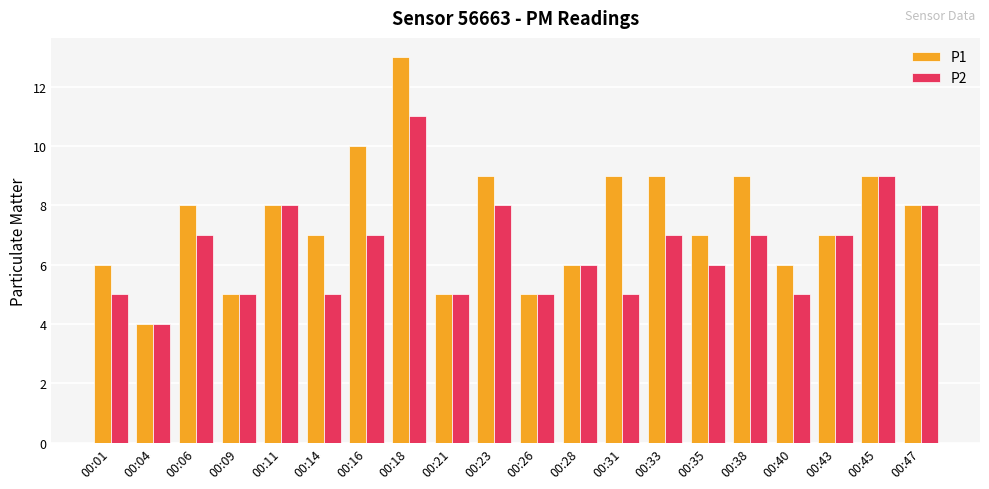

Is it true that P1 equals 2 at 00:21?

False